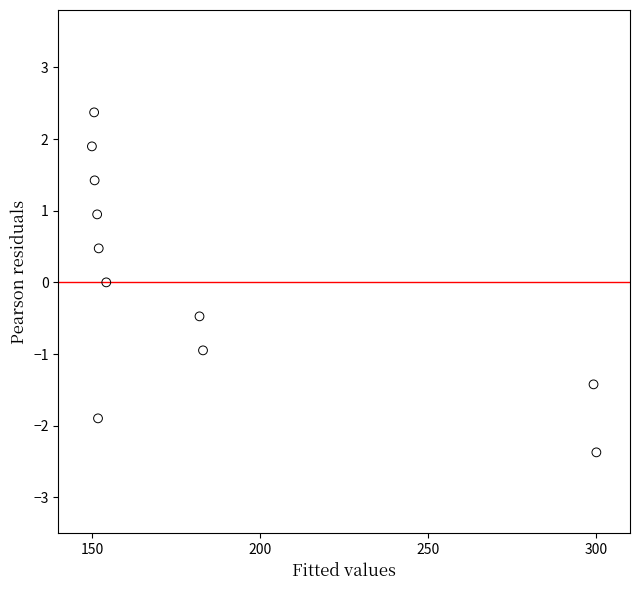

What is the range of X values (max minus min)?

150.0